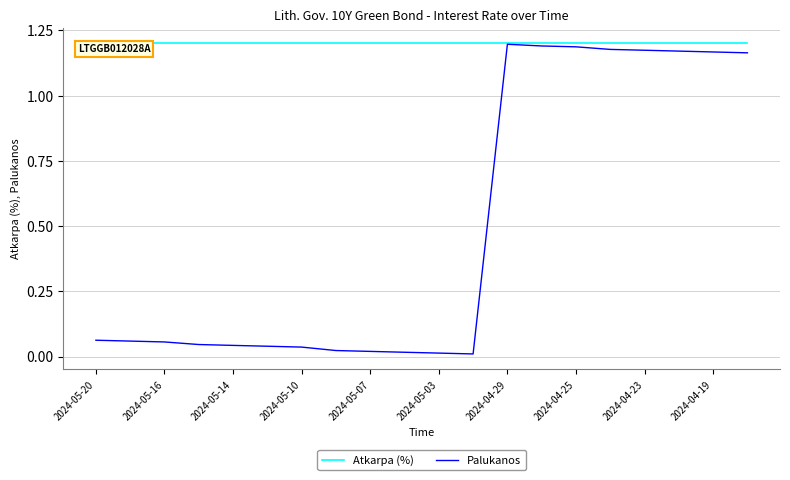

Which series has the widest spread of values?

Palukanos